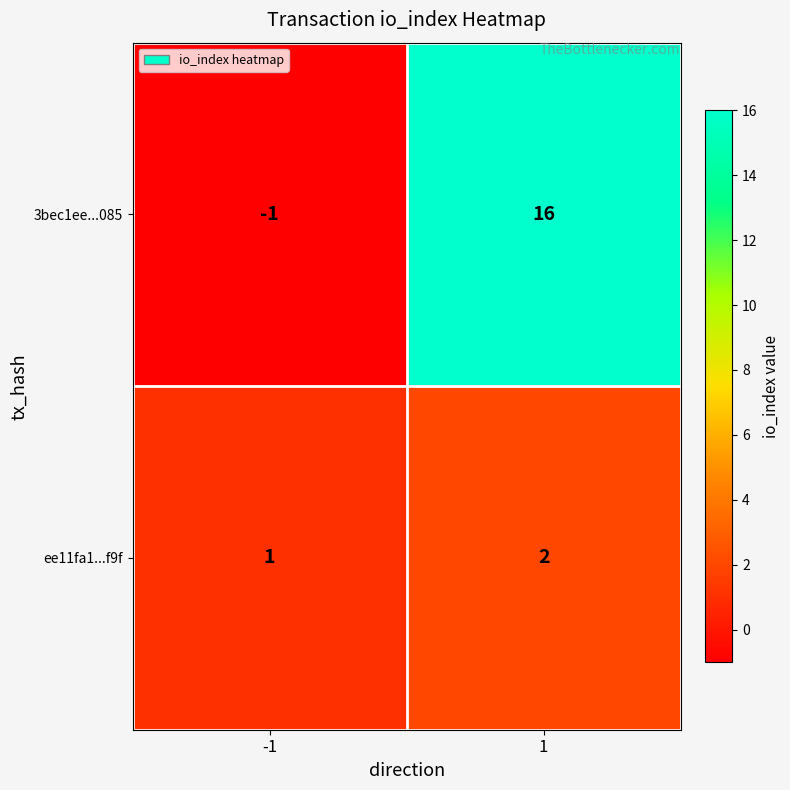

Reading right to left, transcribe all the data shown in this chart.

3bec1ee...085: 16	-1
ee11fa1...f9f: 2	1